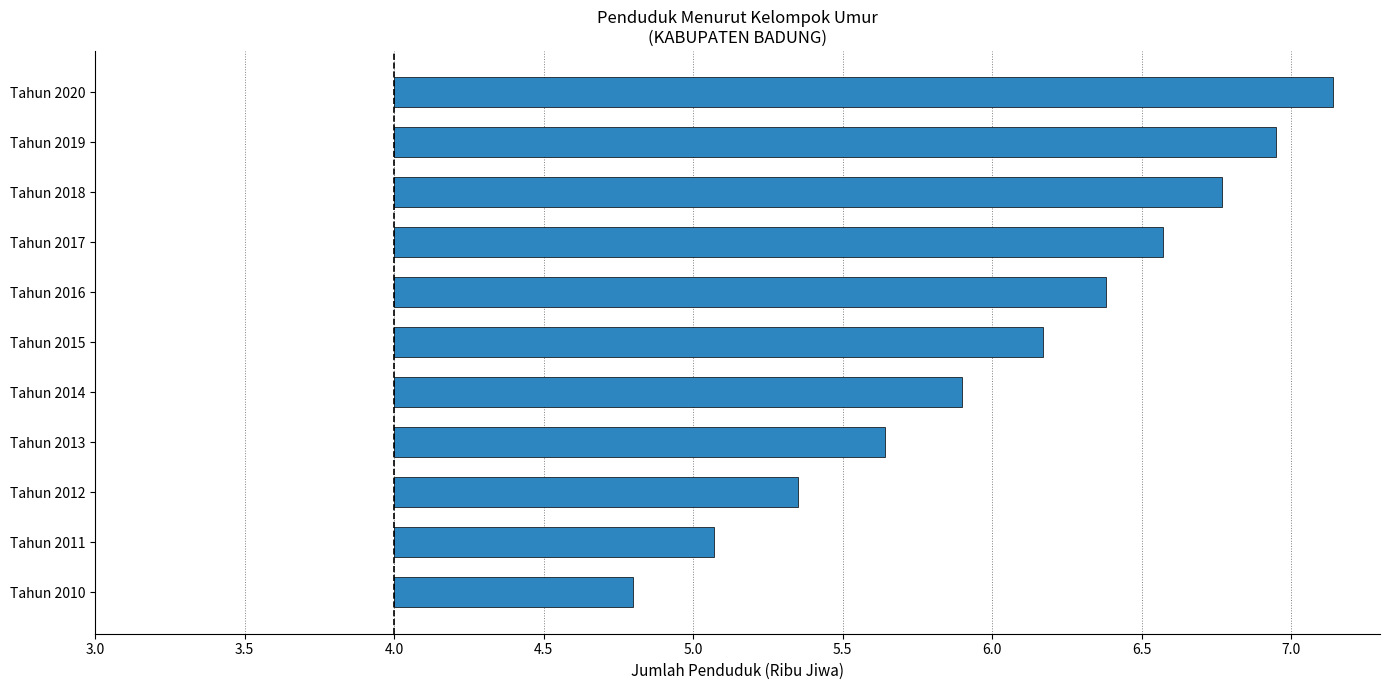

Does the chart contain any negative values?

No